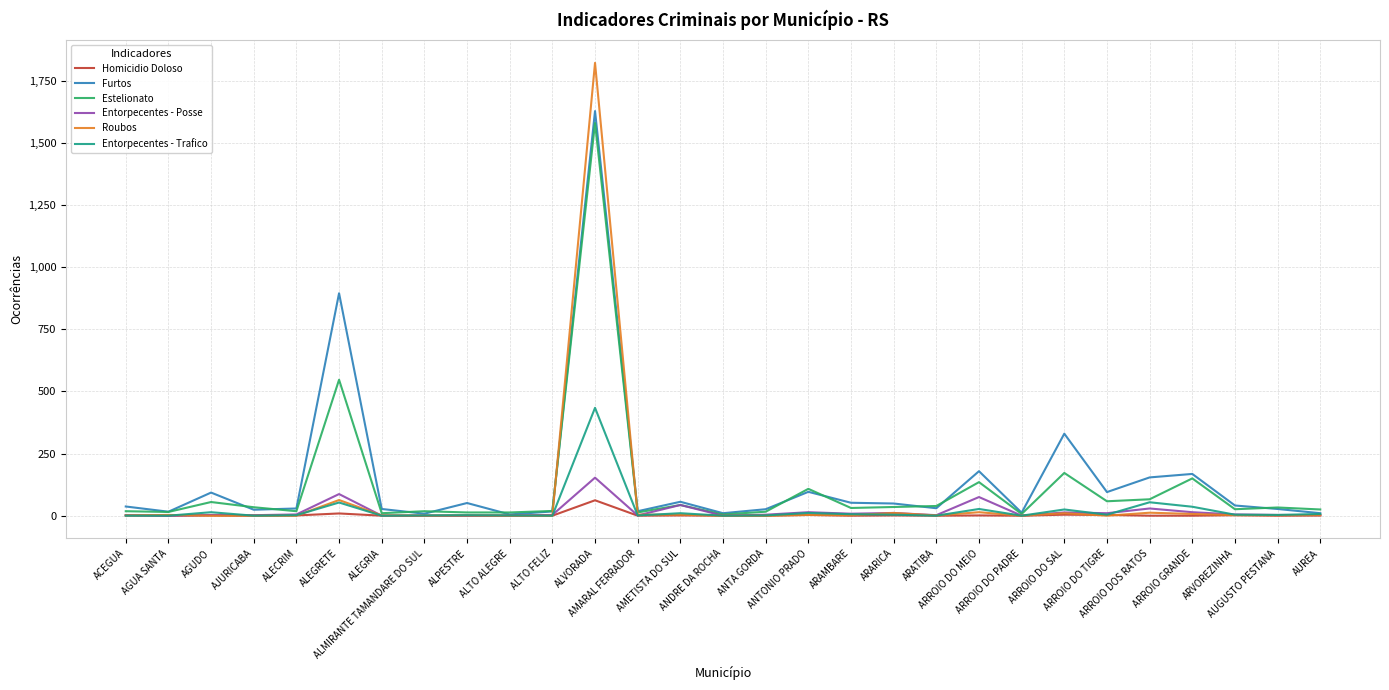

Is it true that Roubos equals 1 at ACEGUA?

True